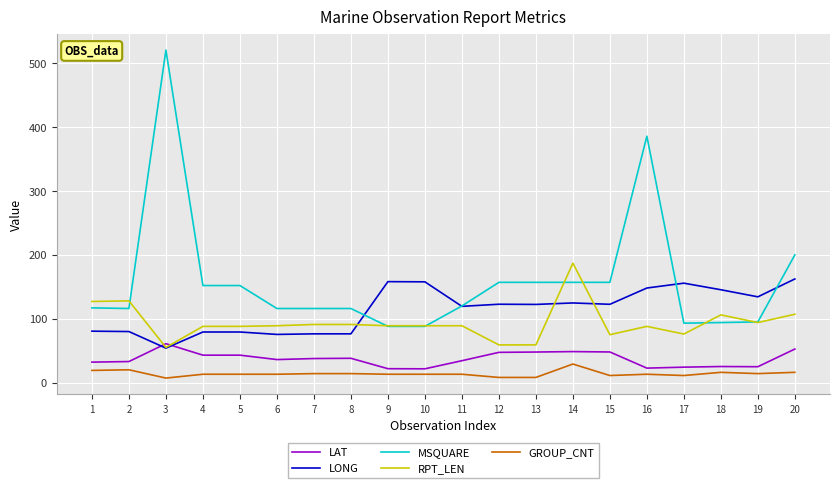

At 14, list the series in order from smallest to largest.

GROUP_CNT, LAT, LONG, MSQUARE, RPT_LEN